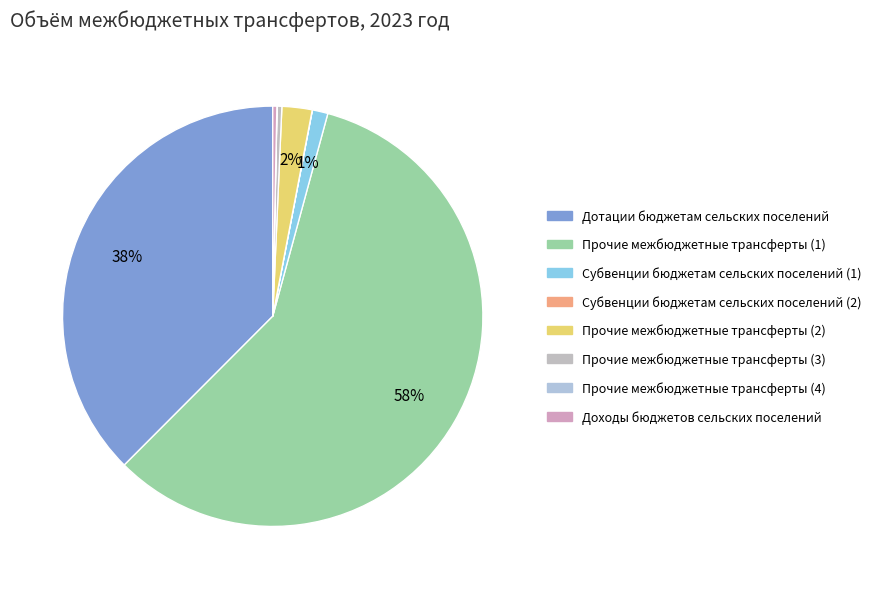

What is the change in value from Прочие межбюджетные трансферты (1) to Прочие межбюджетные трансферты (3)?

-8671.7